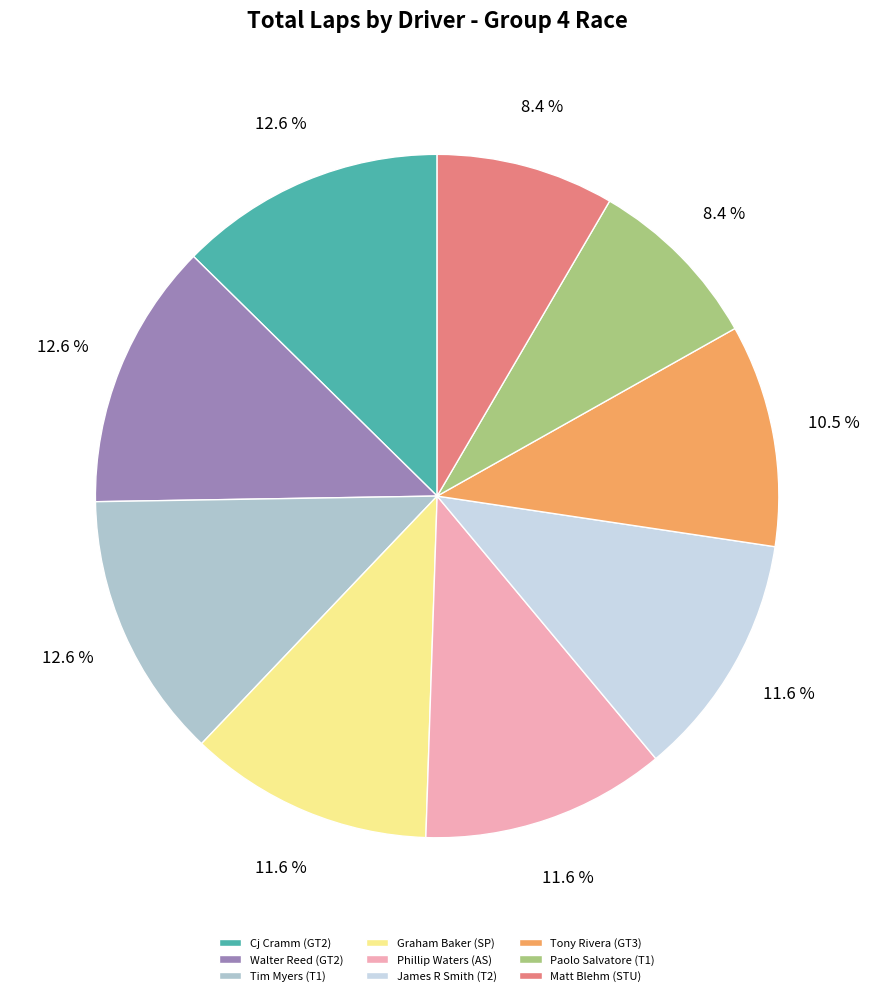

What is the ratio of the value at Tim Myers (T1) to the value at Phillip Waters (AS)?

1.1